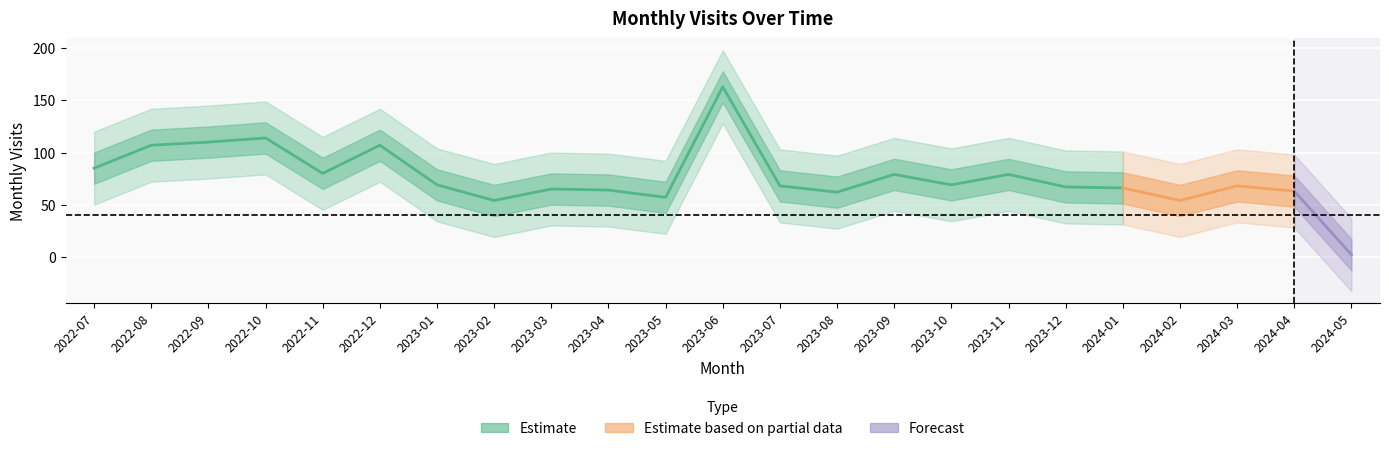

What is the label of the 18th point from the left?

2023-12